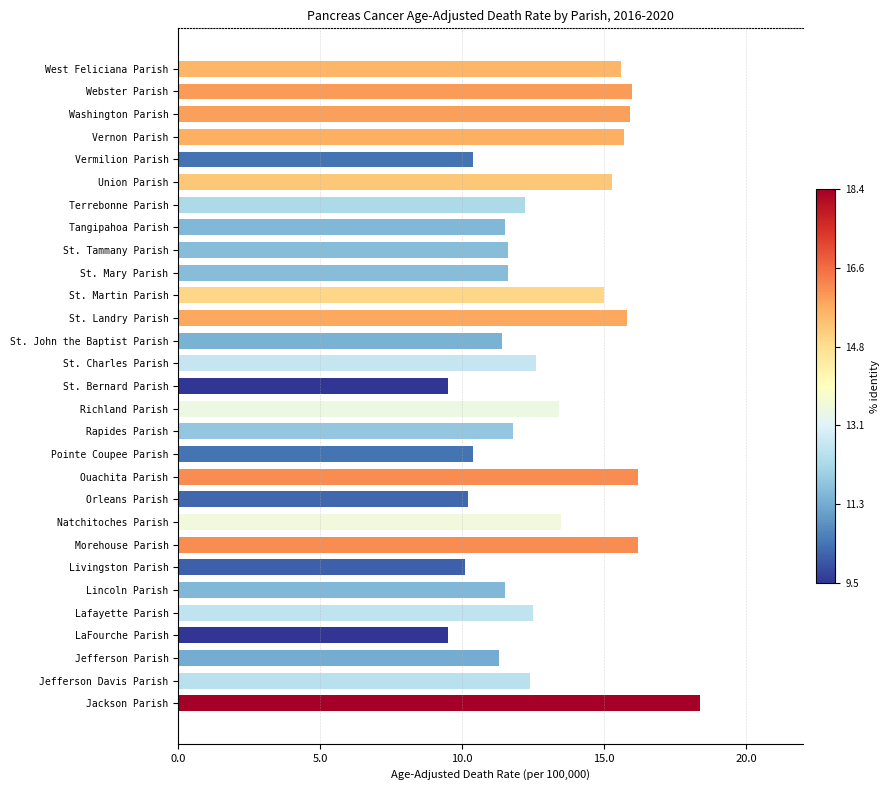

What is the difference between the second highest and minimum values?

6.7